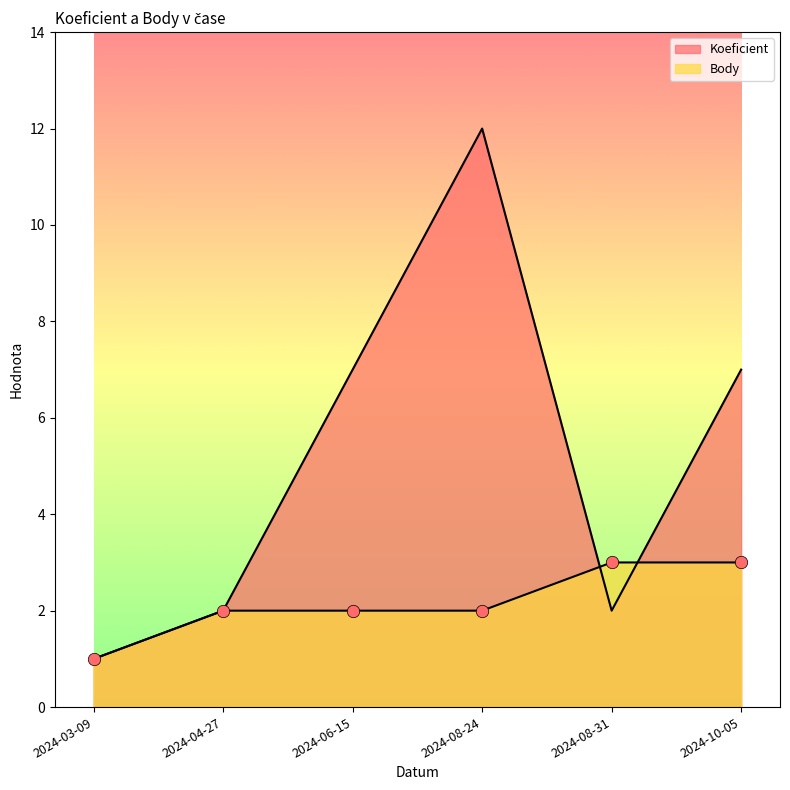

Which series has the largest total across all categories?

Koeficient